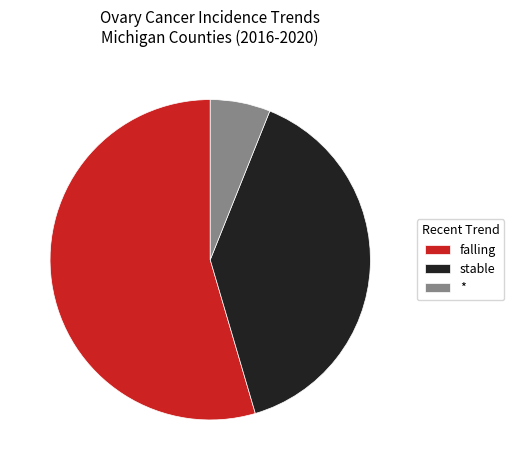

How many slices are in this pie chart?

3